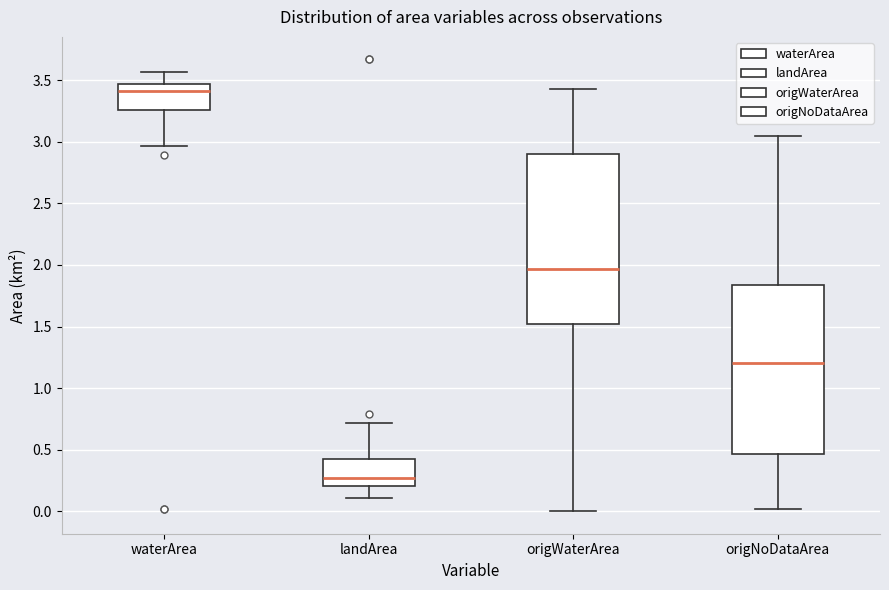

Reading left to right, read every box against the y-axis: the position of its median line, the range the box covers, and the ends of its whiskers. The values are not printed on the chart, so give them approximately, as read against the axis.

waterArea: median 3.40, box 3.25 to 3.45, whiskers 2.95 to 3.55
landArea: median 0.25, box 0.20 to 0.40, whiskers 0.10 to 0.70
origWaterArea: median 1.95, box 1.50 to 2.90, whiskers 0.00 to 3.45
origNoDataArea: median 1.20, box 0.45 to 1.85, whiskers 0.00 to 3.05